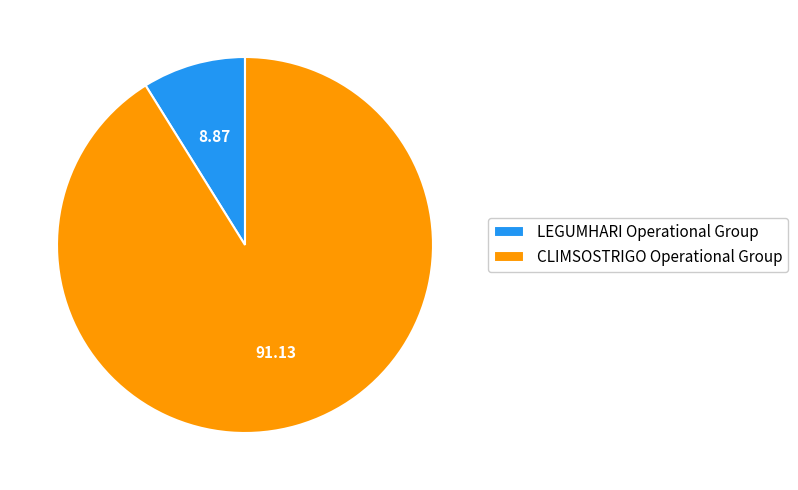

What is the largest slice in the pie chart?

CLIMSOSTRIGO Operational Group